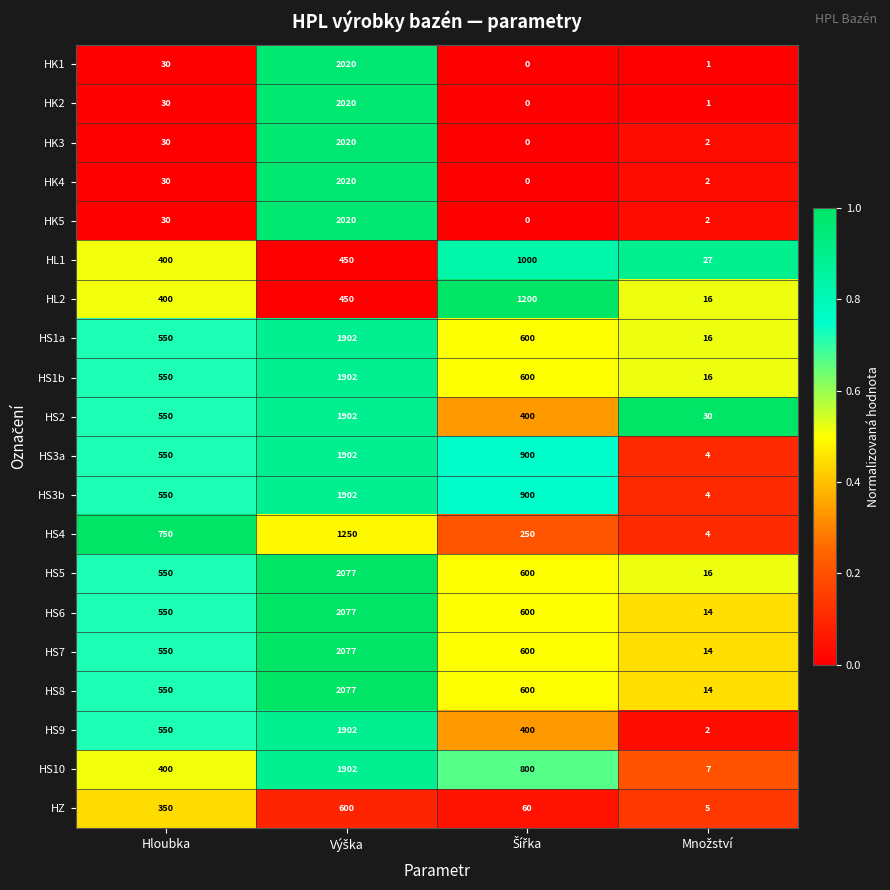

What is the lowest value of the HS1b series?

16